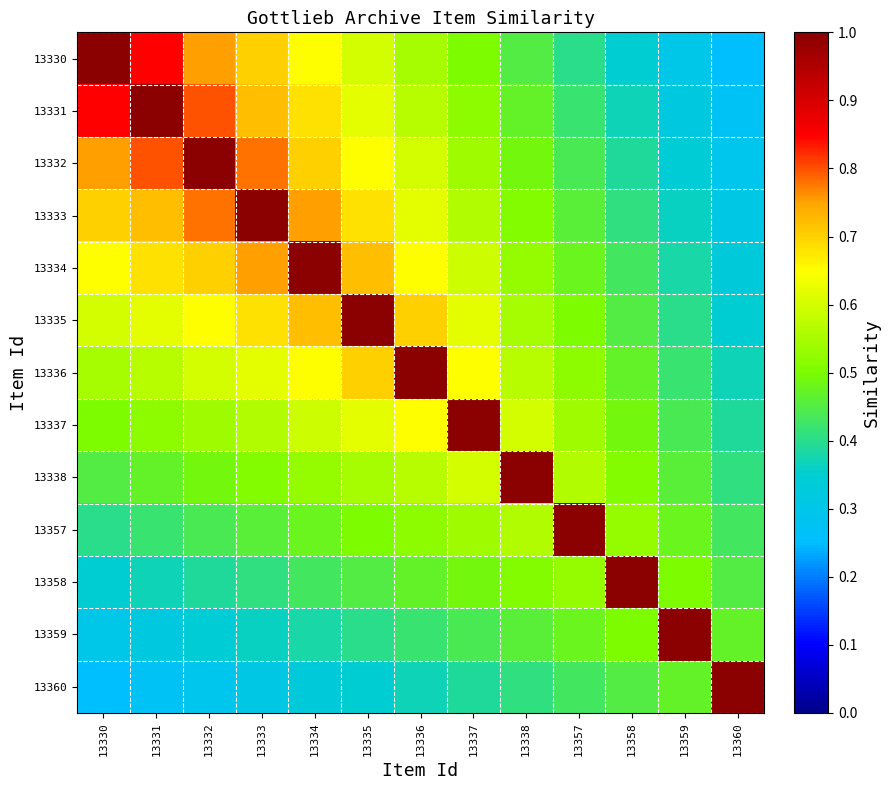

Which category has the lowest value across all series?

13360